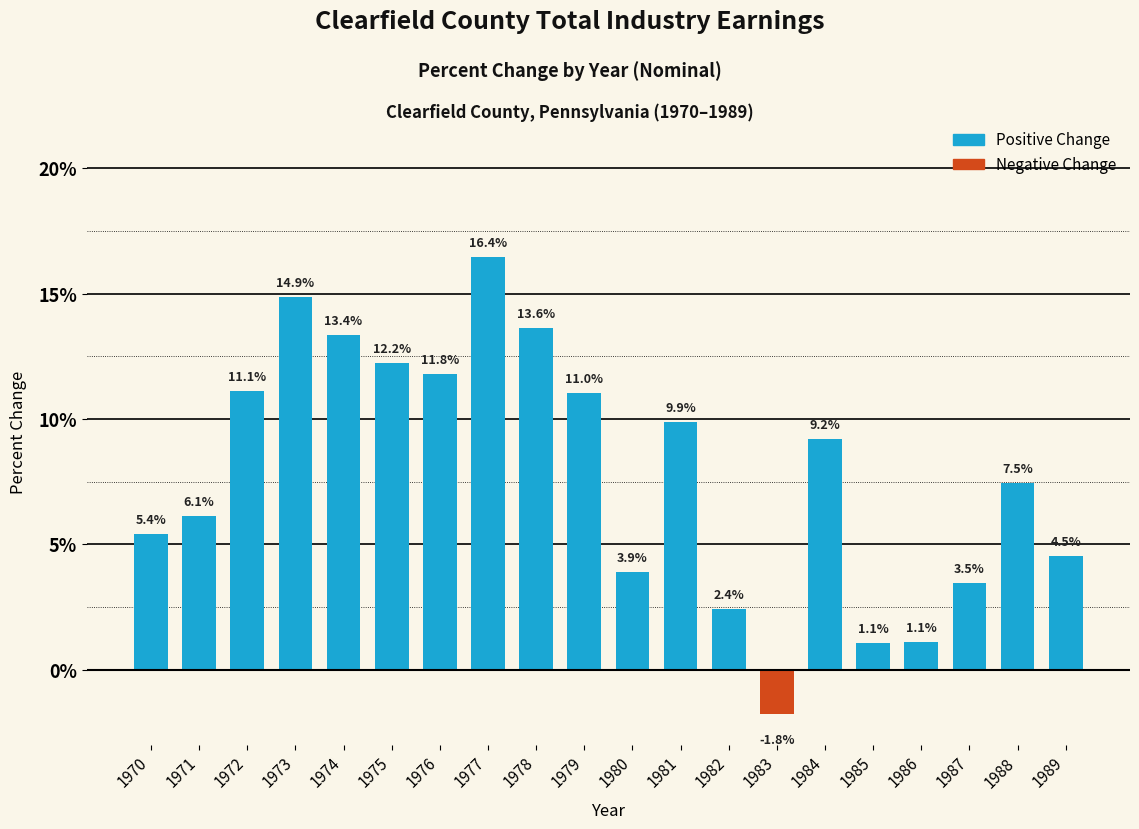

What is the value of the 11th bar from the left?

3.9